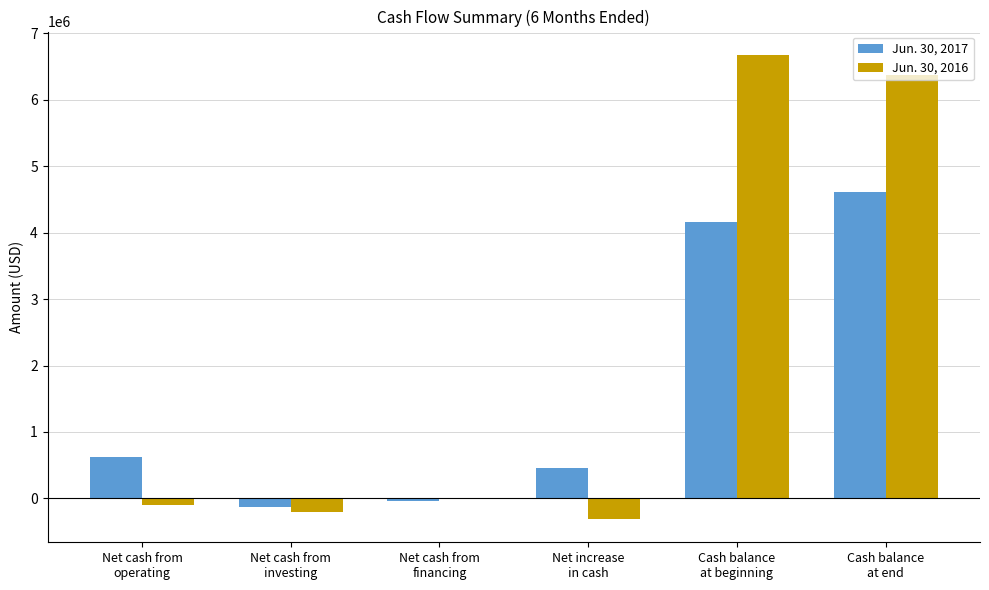

Count the number of data series in this chart.

2